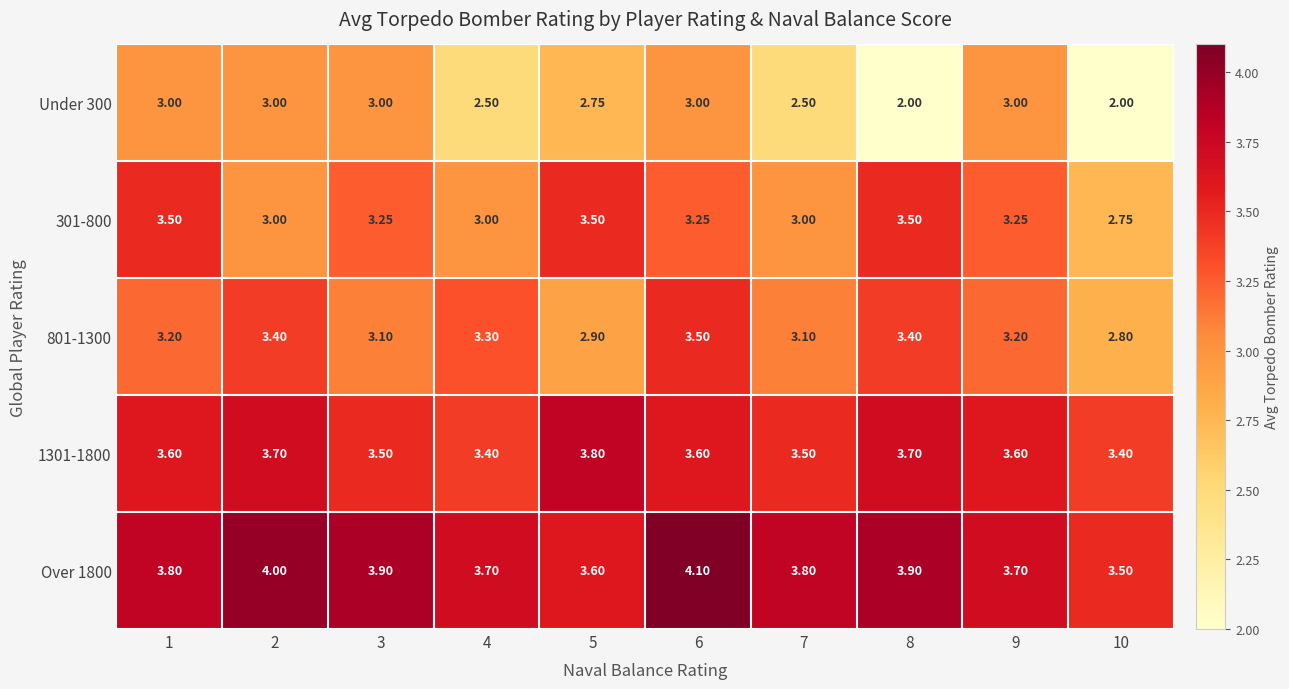

How many values in the 801-1300 series are below 3?

2